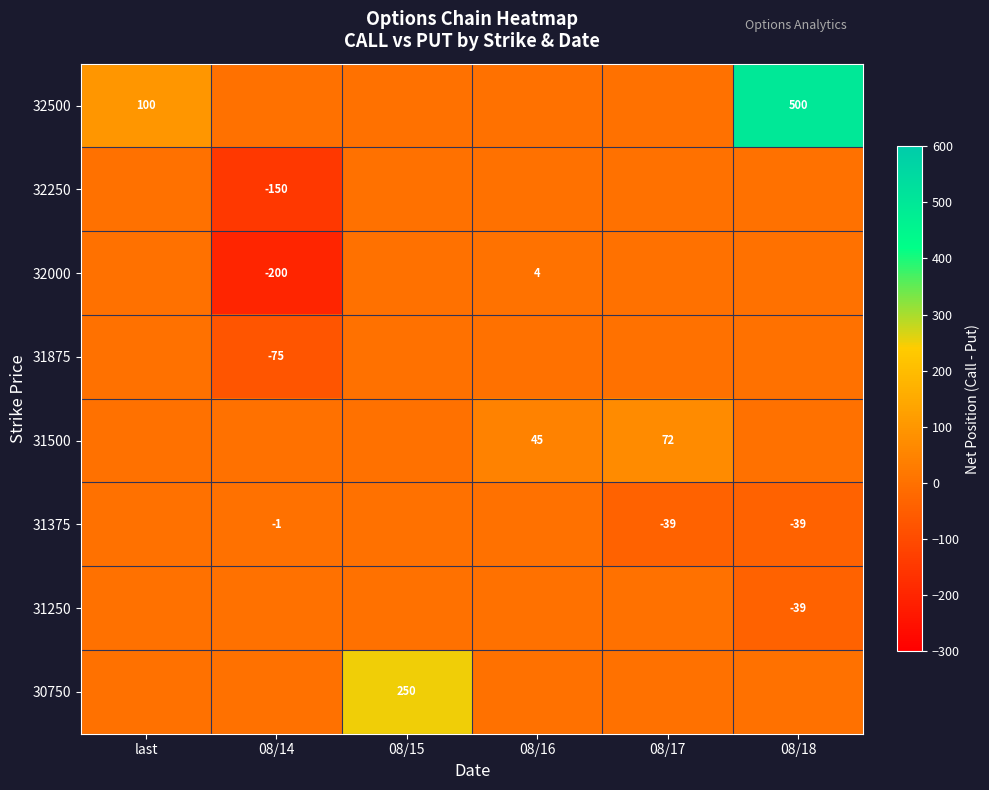

The 31250 series shows -18 at 08/18. True or false?

False